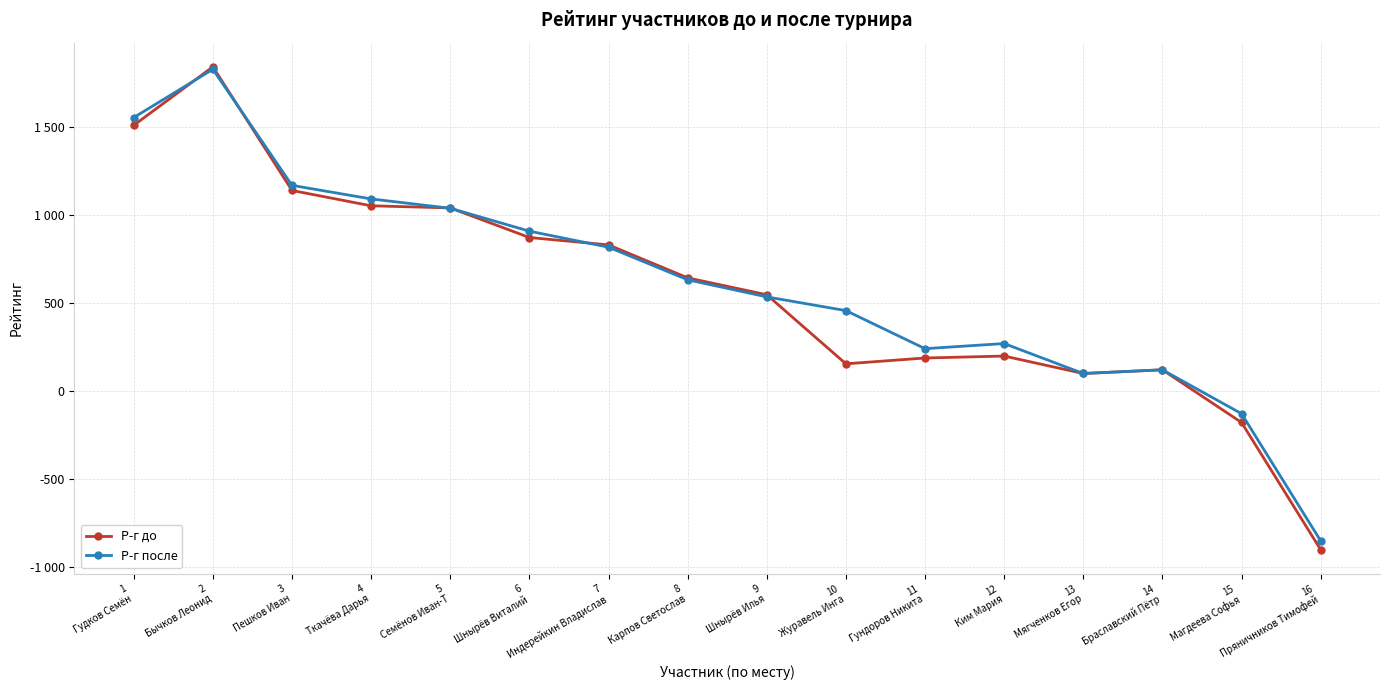

Is this an area chart (filled region under the line)?

No